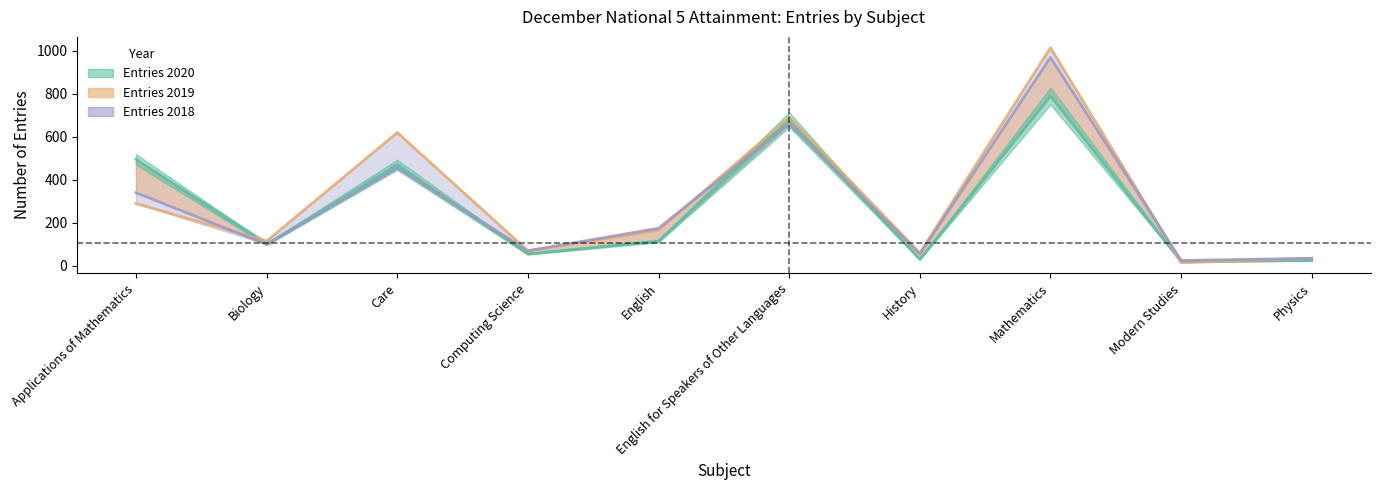

Is the value of Entries 2018 at English for Speakers of Other Languages greater than the value of Entries 2019 at History?

Yes